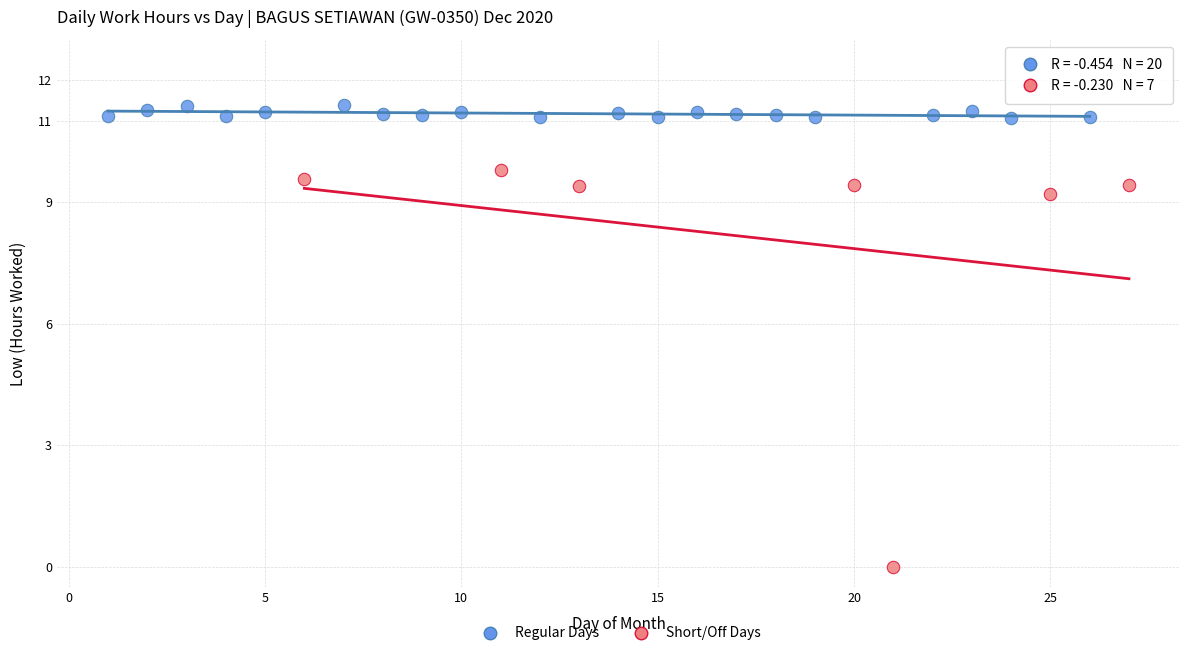

Which series reaches the maximum Y coordinate?

Regular Days